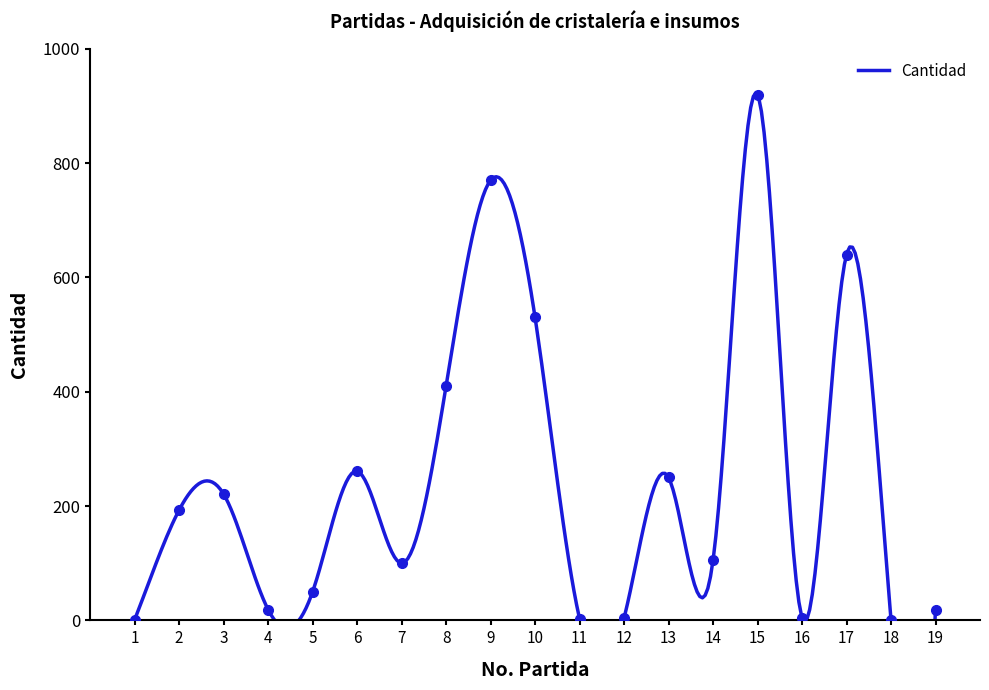

What is the sum of all values?

4501